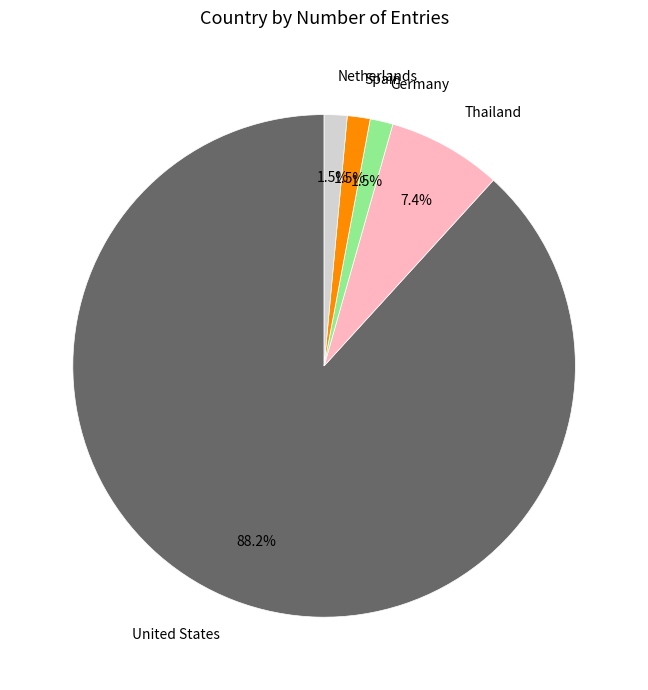

Is there any slice that represents more than half of the pie?

Yes